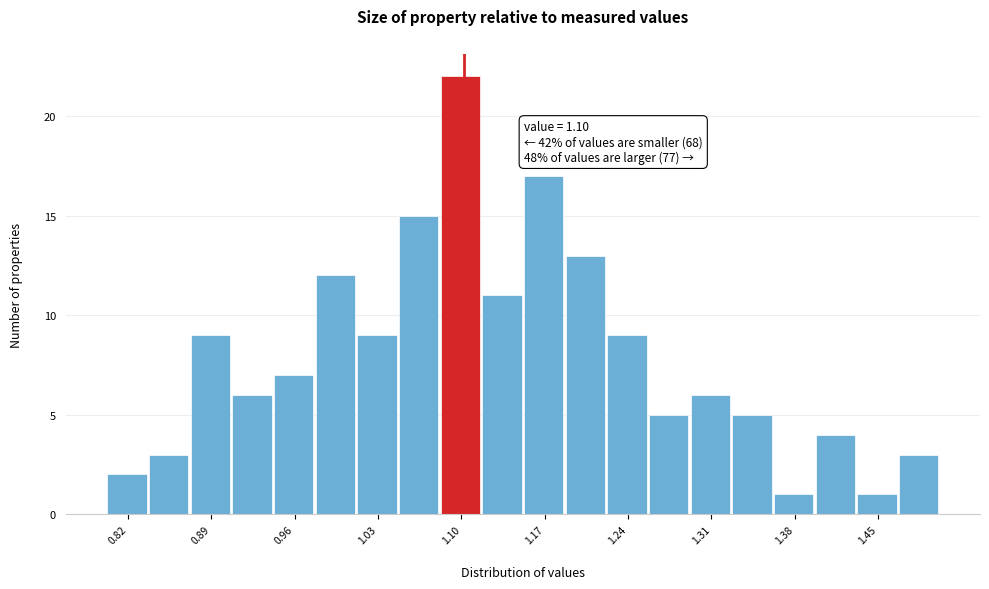

Read against the x-axis, roughly where is the centre of the tallest bar?

1.10